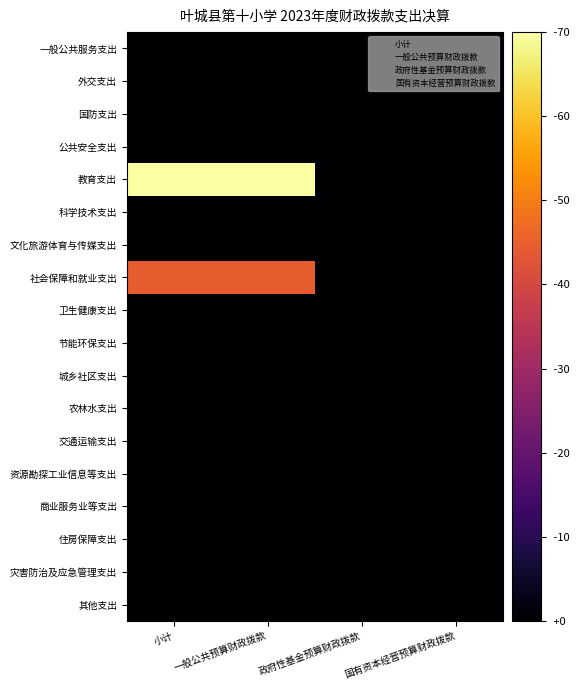

At how many categories does at least one series exceed 5?

2